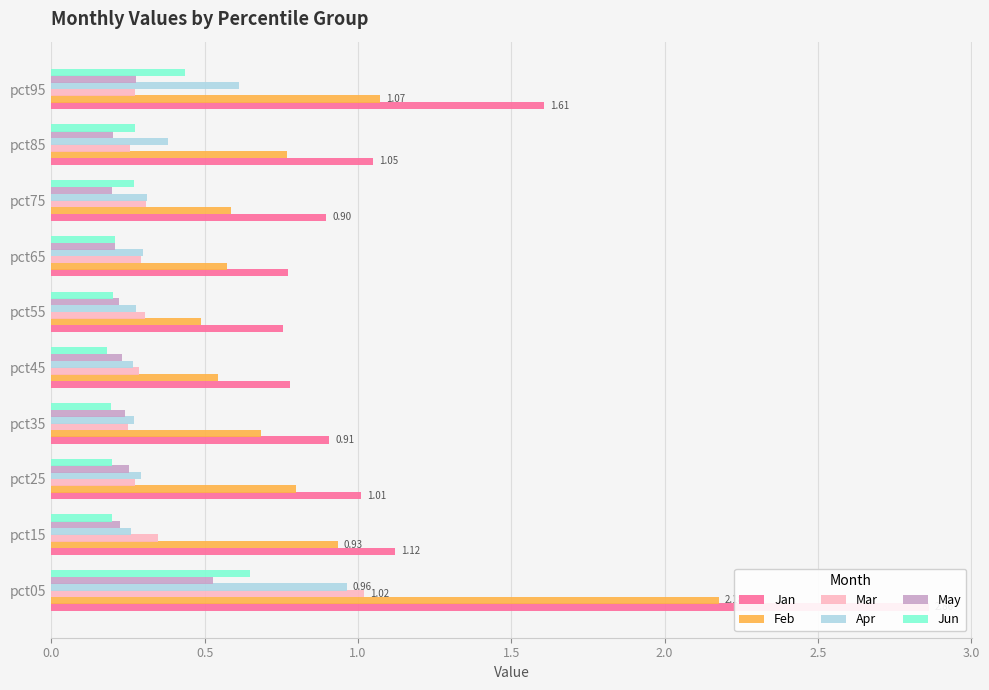

Is it true that Mar equals 0.7 at pct05?

False